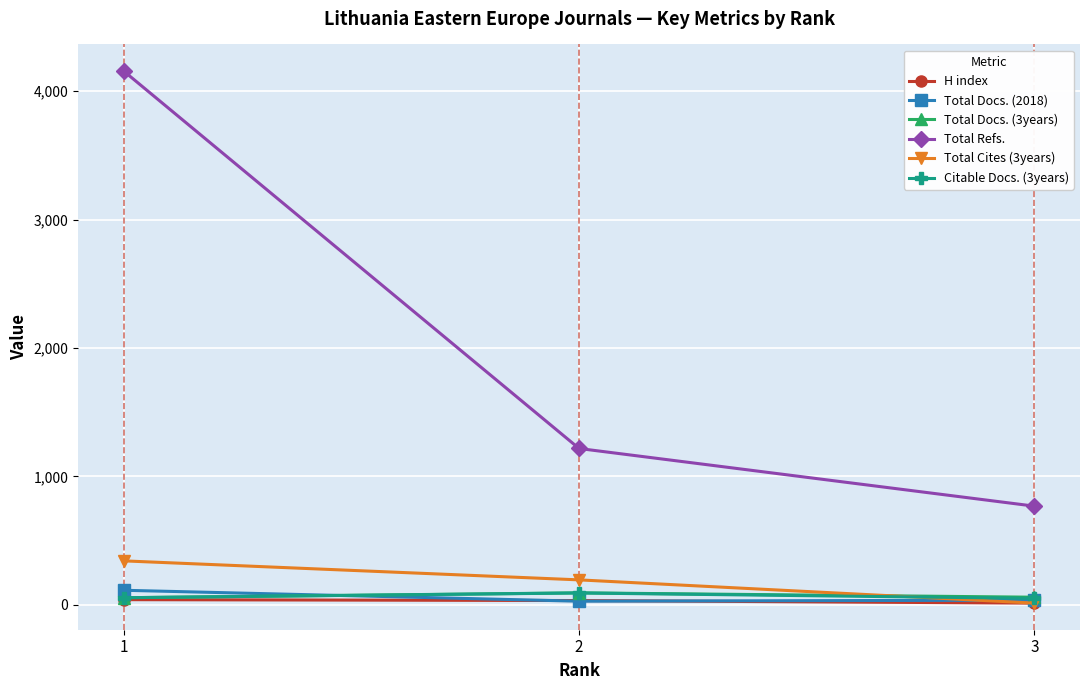

What is the value of the Citable Docs. (3years) point at the 2nd from the left?

92